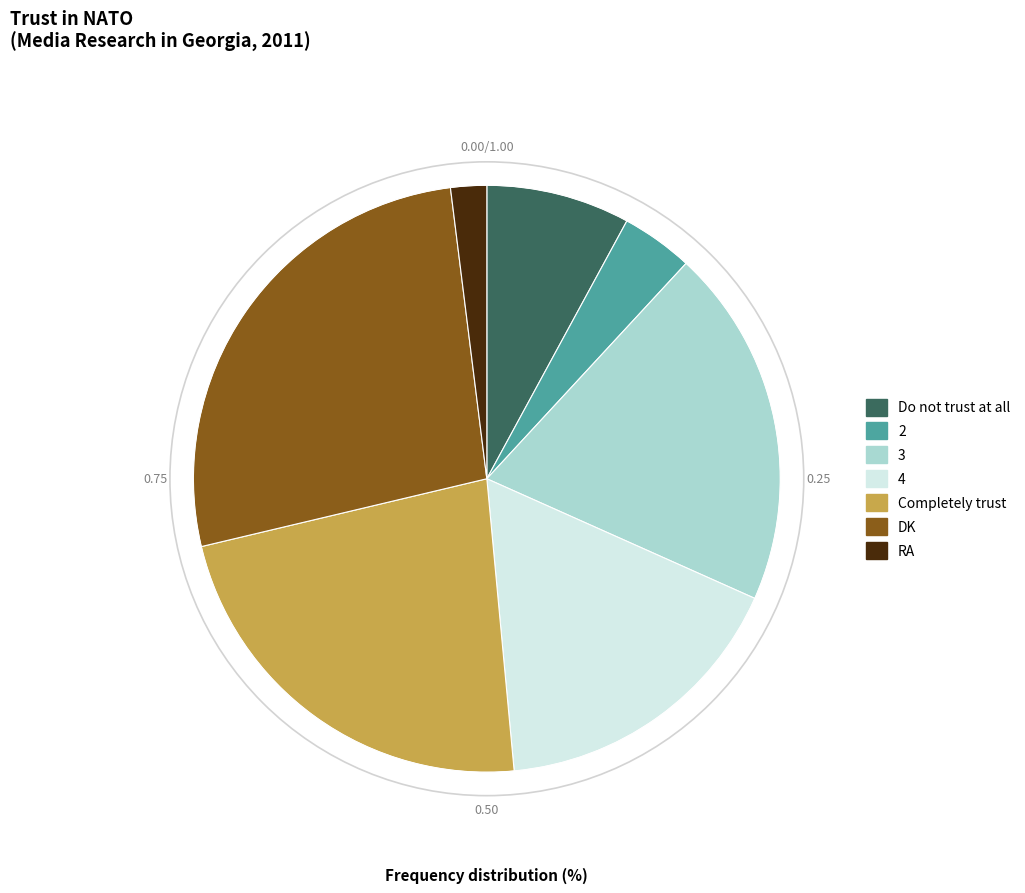

Approximately how many times larger is the value at 3 compared to 2?

5.0